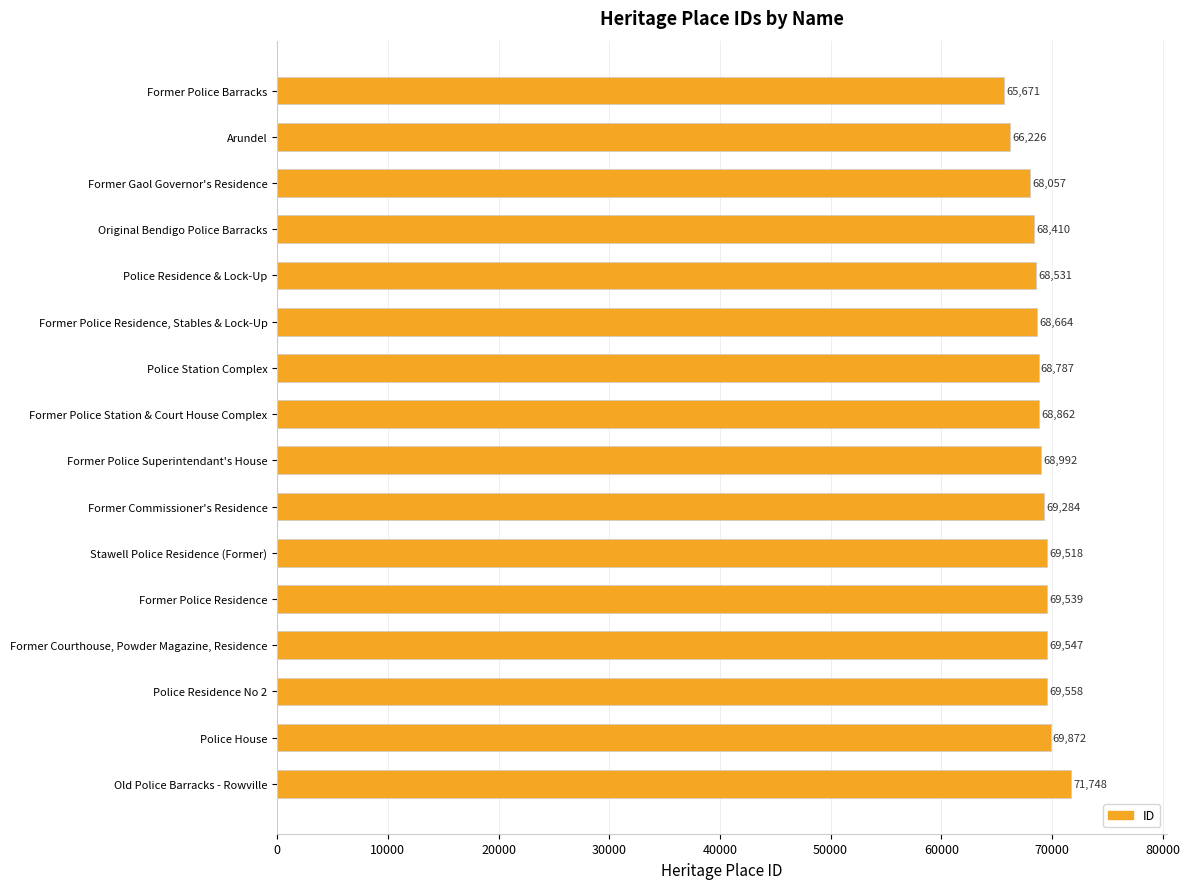

Reading top to bottom, extract all data points from this chart.

65671	66226	68057	68410	68531	68664	68787	68862	68992	69284	69518	69539	69547	69558	69872	71748